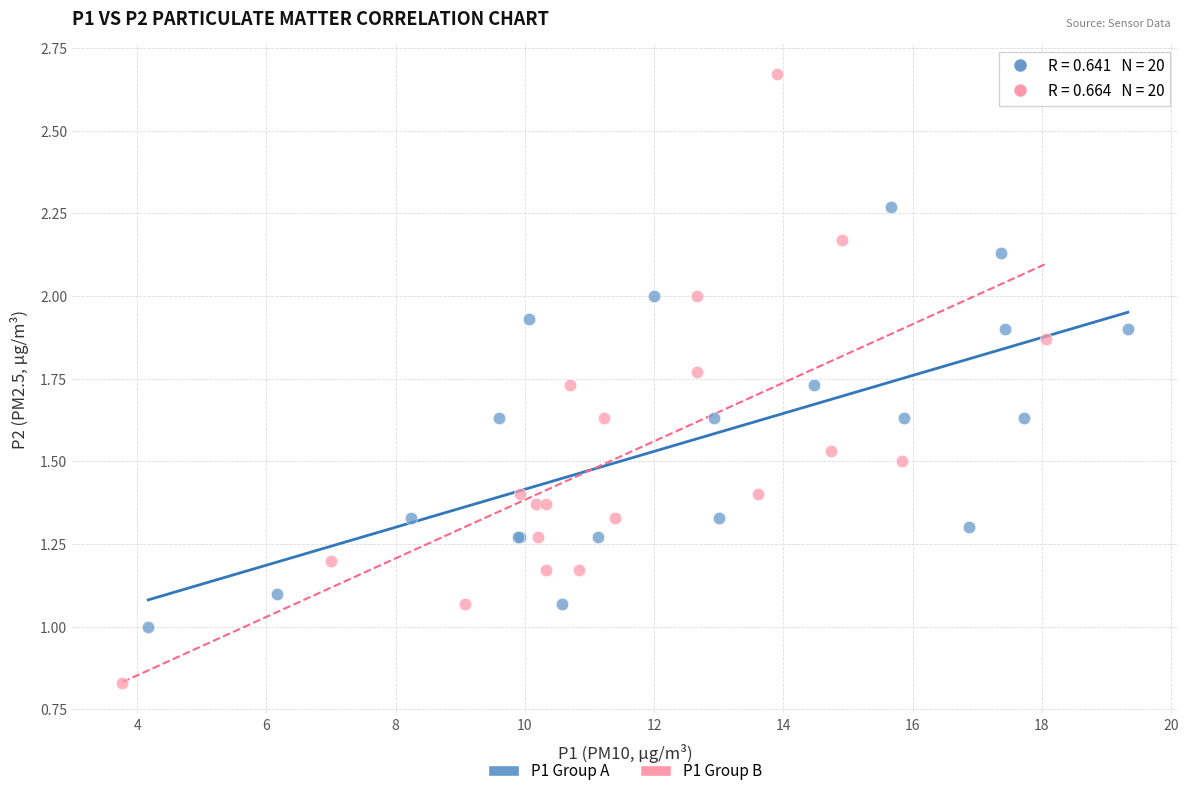

Which series has the widest spread of Y values?

P1 Group B